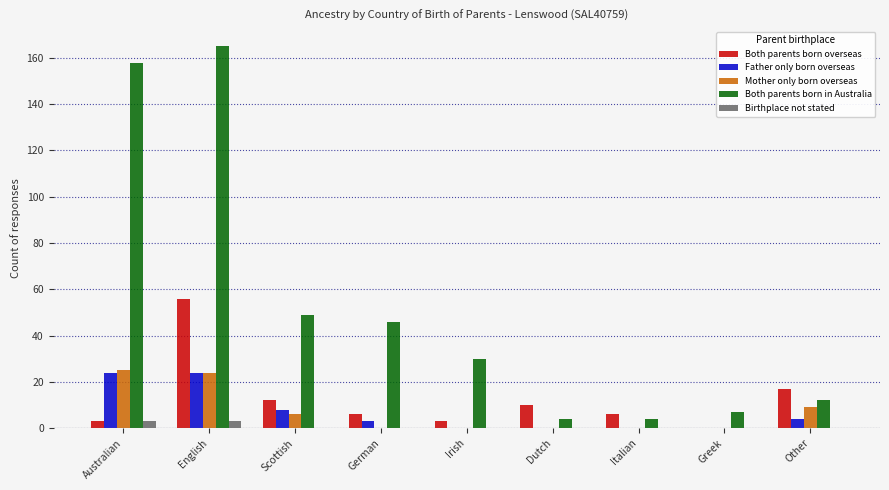

What is the sum of the Father only born overseas values at Dutch and English?

24